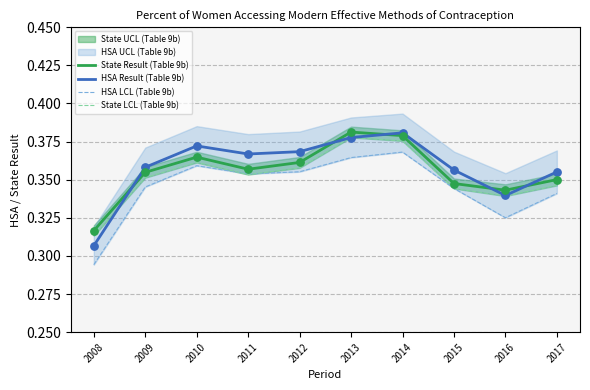

Which series has the largest Y range (max minus min)?

HSA Result (Table 9b)